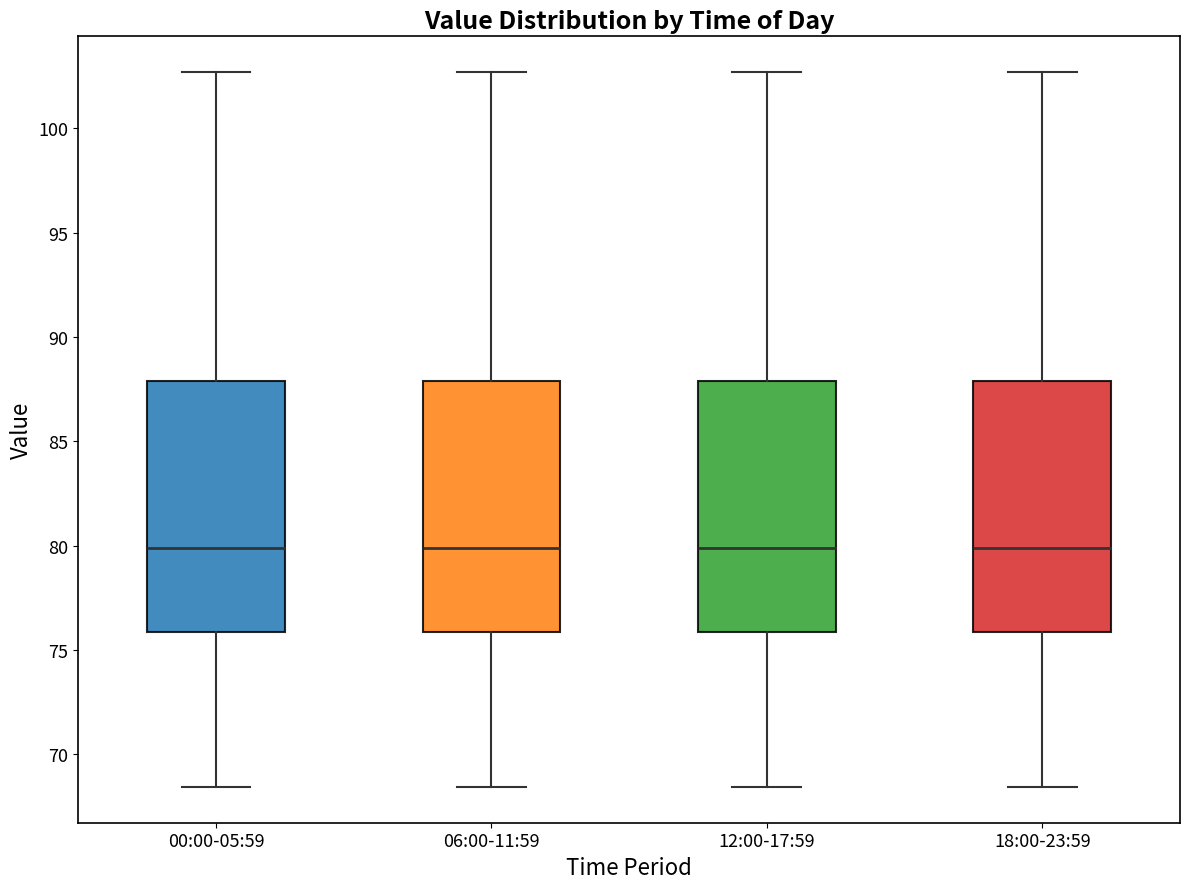

Reading left to right, transcribe this box plot: for each box, give where its median line is, the range the box spans, and where its two whiskers end, as read against the y-axis. The values are not printed on the chart, so give them approximately, as read against the axis.

00:00-05:59: median 80.0, box 76.0 to 88.0, whiskers 68.5 to 102.5
06:00-11:59: median 80.0, box 76.0 to 88.0, whiskers 68.5 to 102.5
12:00-17:59: median 80.0, box 76.0 to 88.0, whiskers 68.5 to 102.5
18:00-23:59: median 80.0, box 76.0 to 88.0, whiskers 68.5 to 102.5